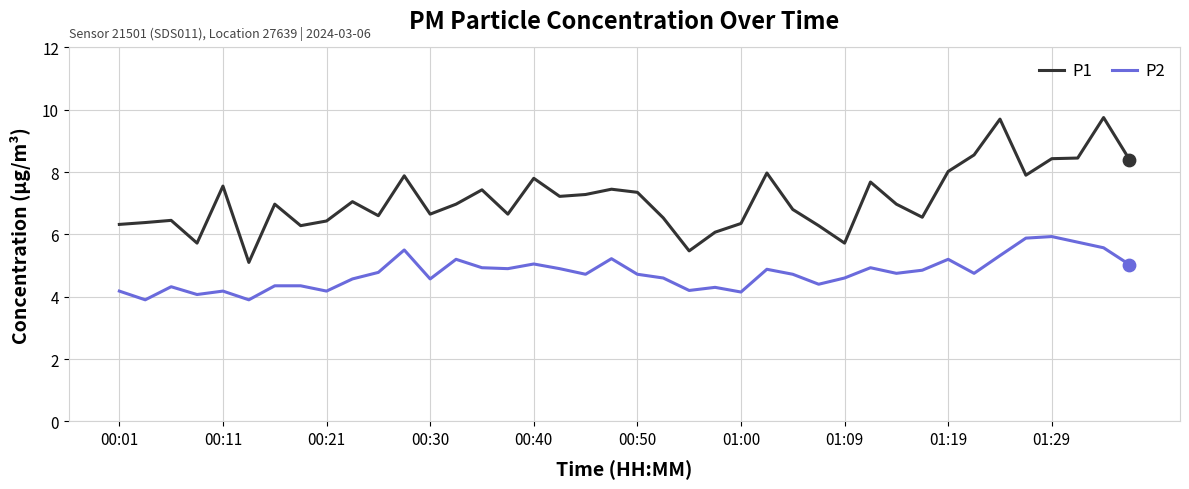

Which series has the widest spread of values?

P1